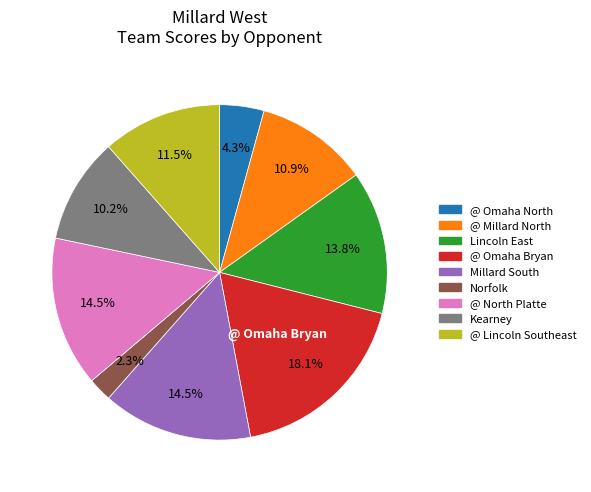

Is there a majority slice in this chart?

No